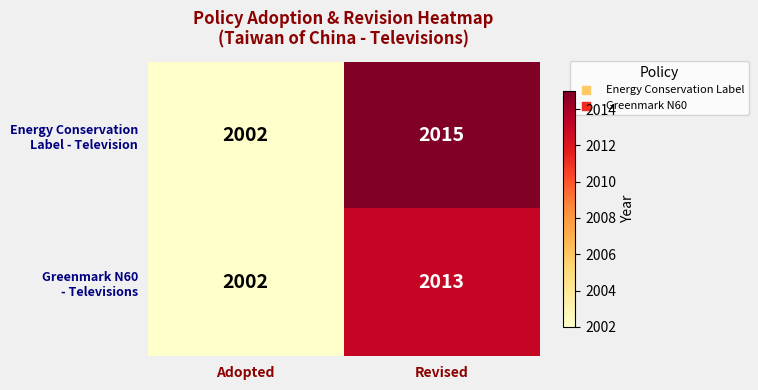

What is the minimum value shown in the chart?

2002